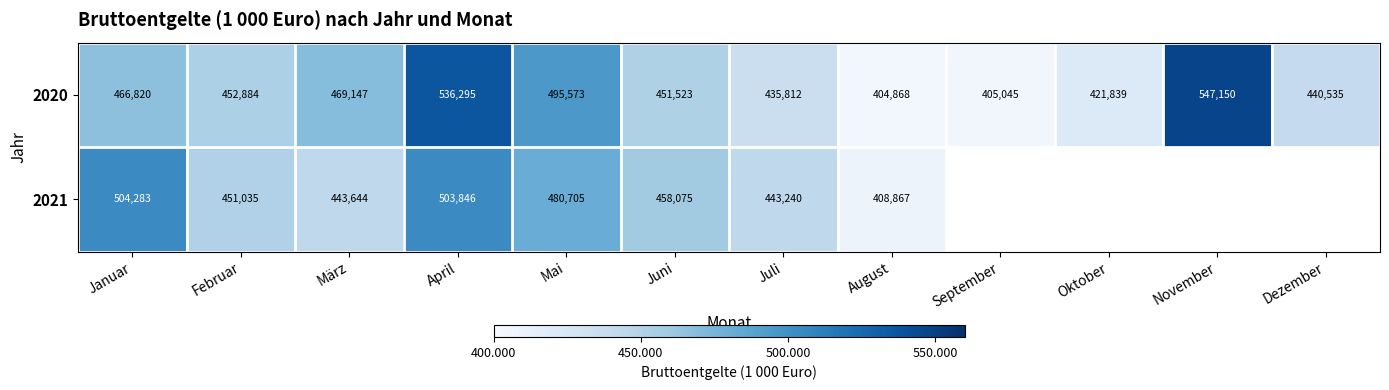

Is it true that 2020 equals 469147 at März?

True